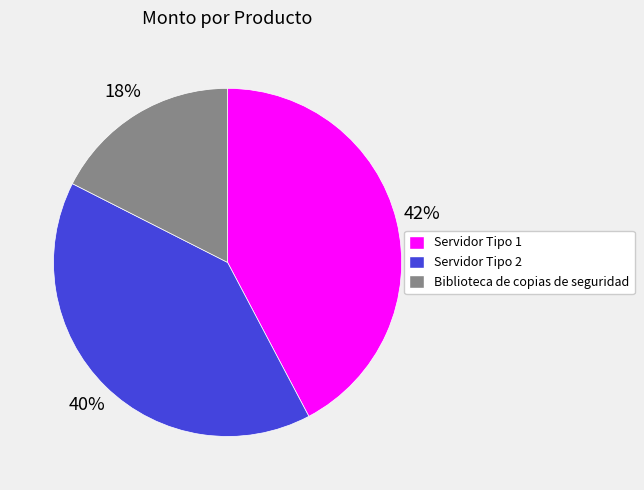

Is the sum of Biblioteca de copias de seguridad and Servidor Tipo 2 greater than half?

Yes